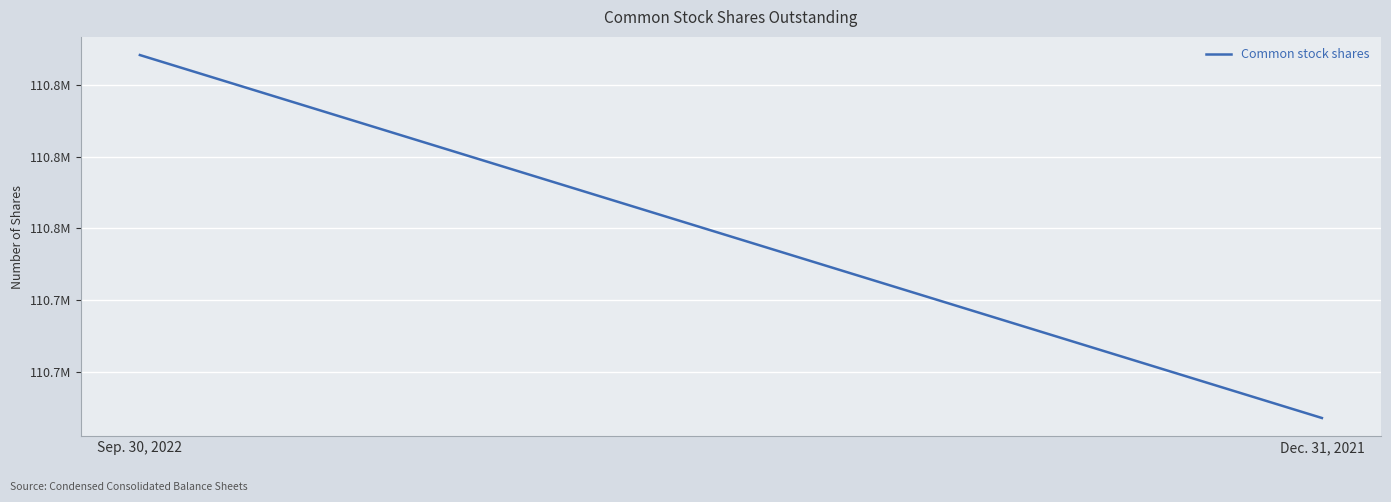

What is the label of the 2nd point from the left?

Dec. 31, 2021